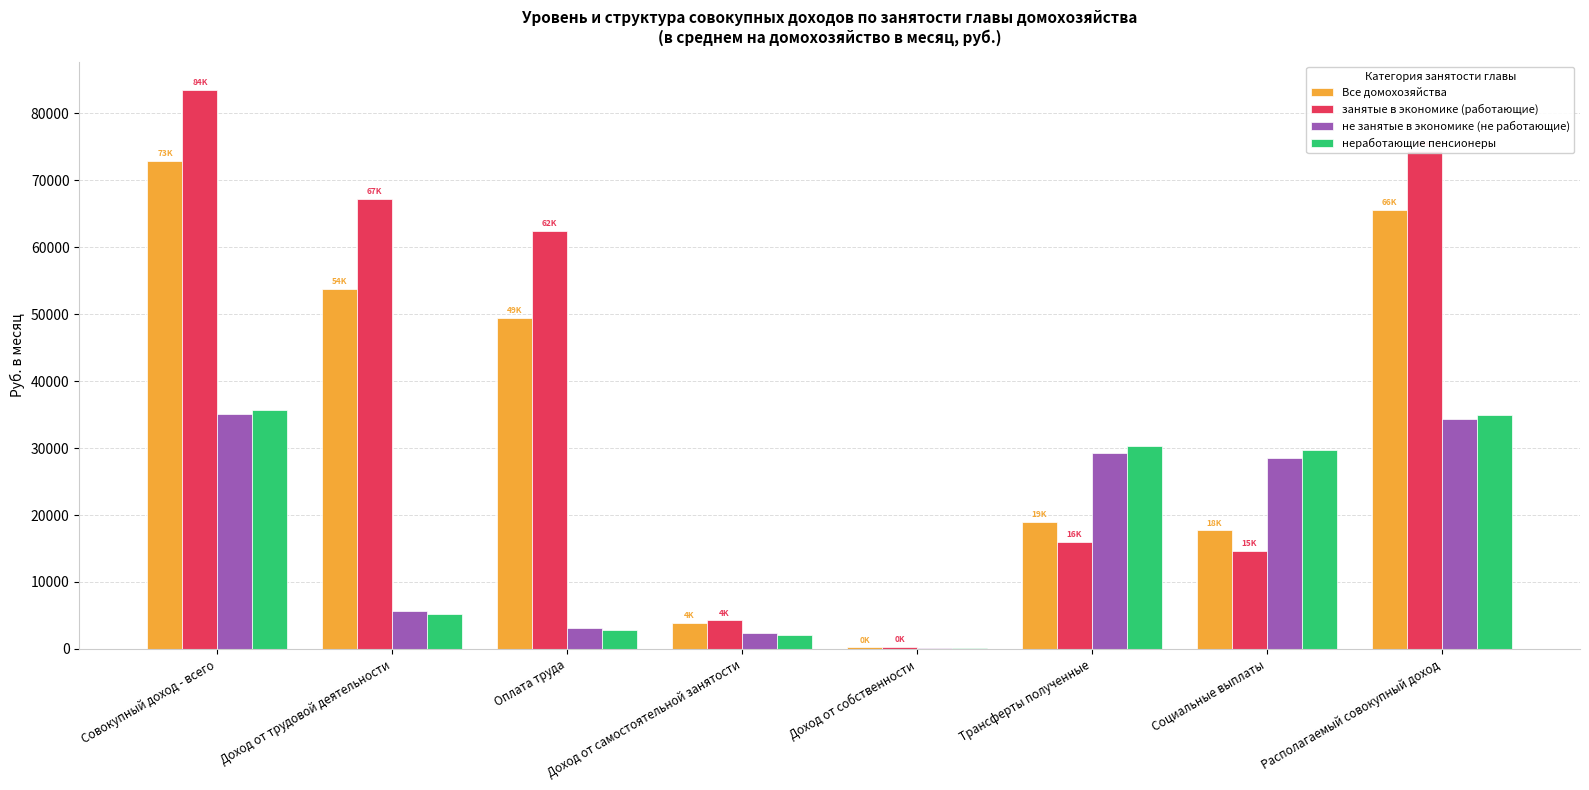

What is the spread (max minus min) of values at Оплата труда?

59515.2